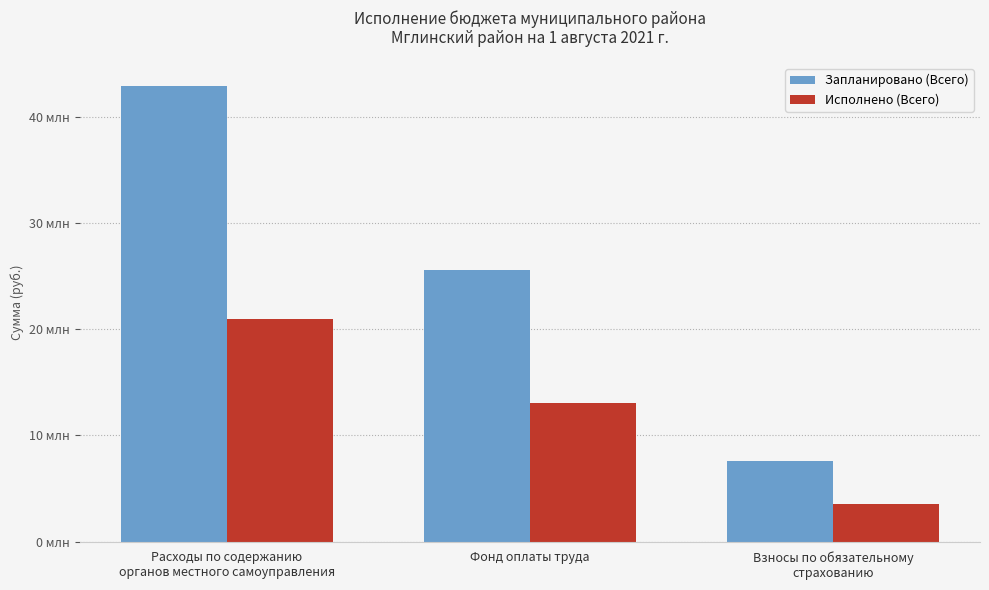

List the series in order of their peak value, highest first.

Запланировано (Всего), Исполнено (Всего)